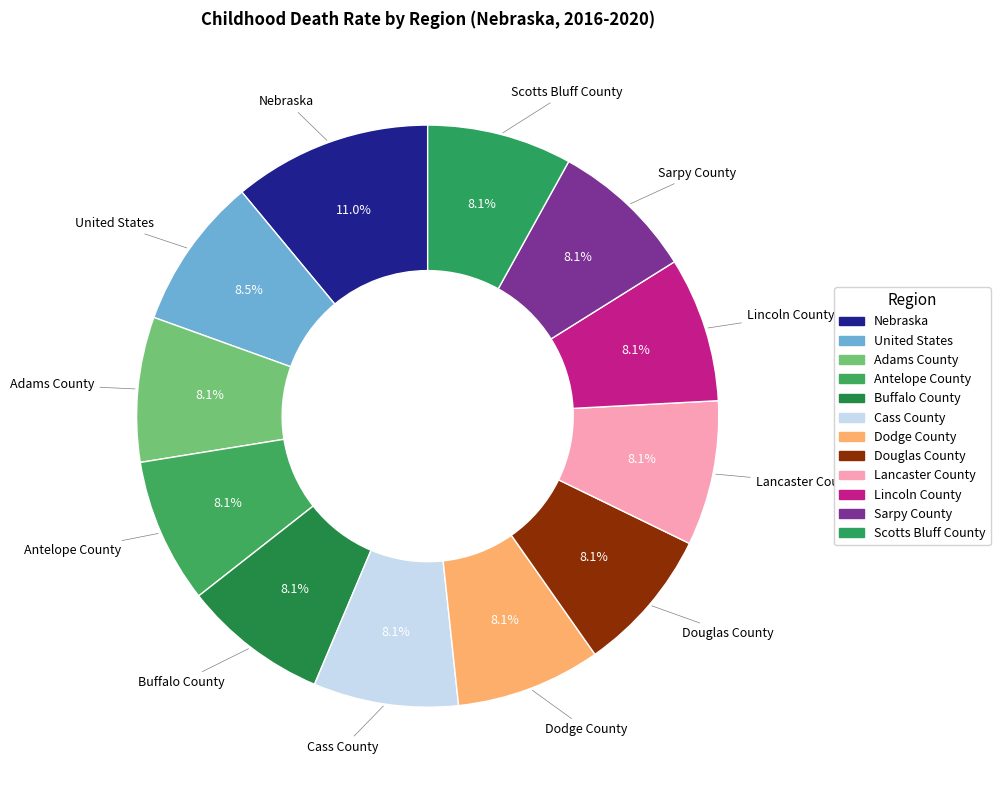

To the nearest percent, what portion does Sarpy County represent?

8%